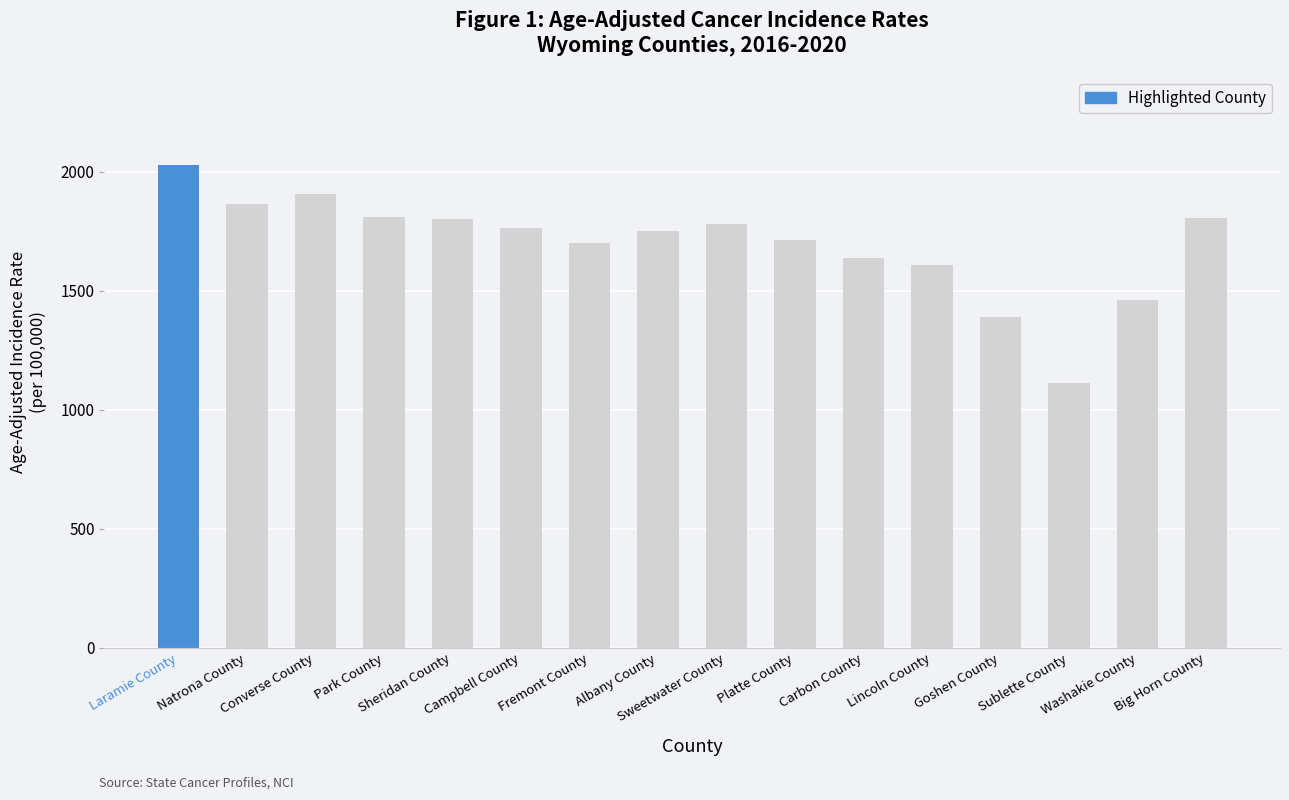

What is the smallest value displayed?

1114.4